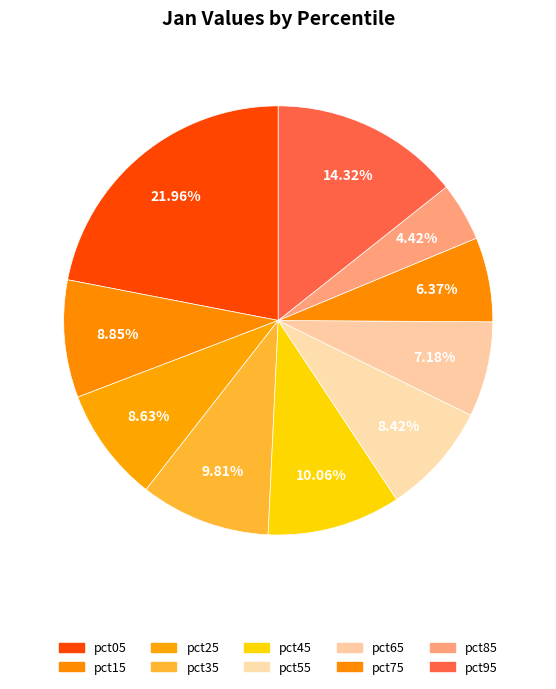

Between pct35 and pct15, which is larger?

pct35